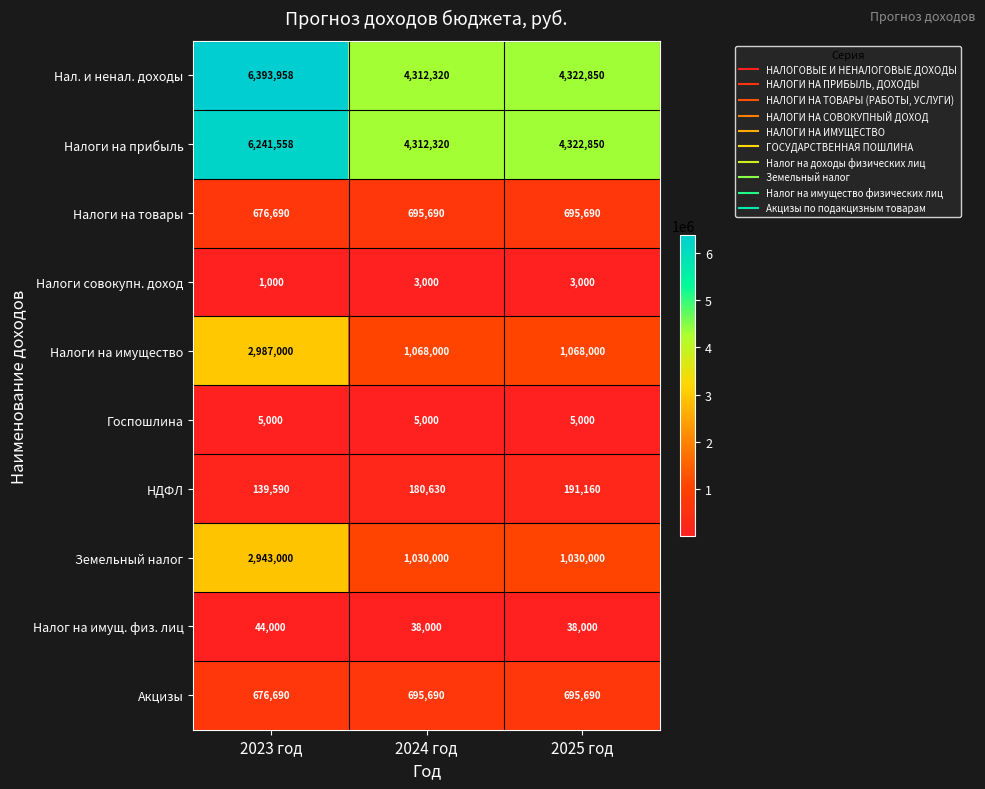

At which category does the chart reach its peak across all series?

2023 год